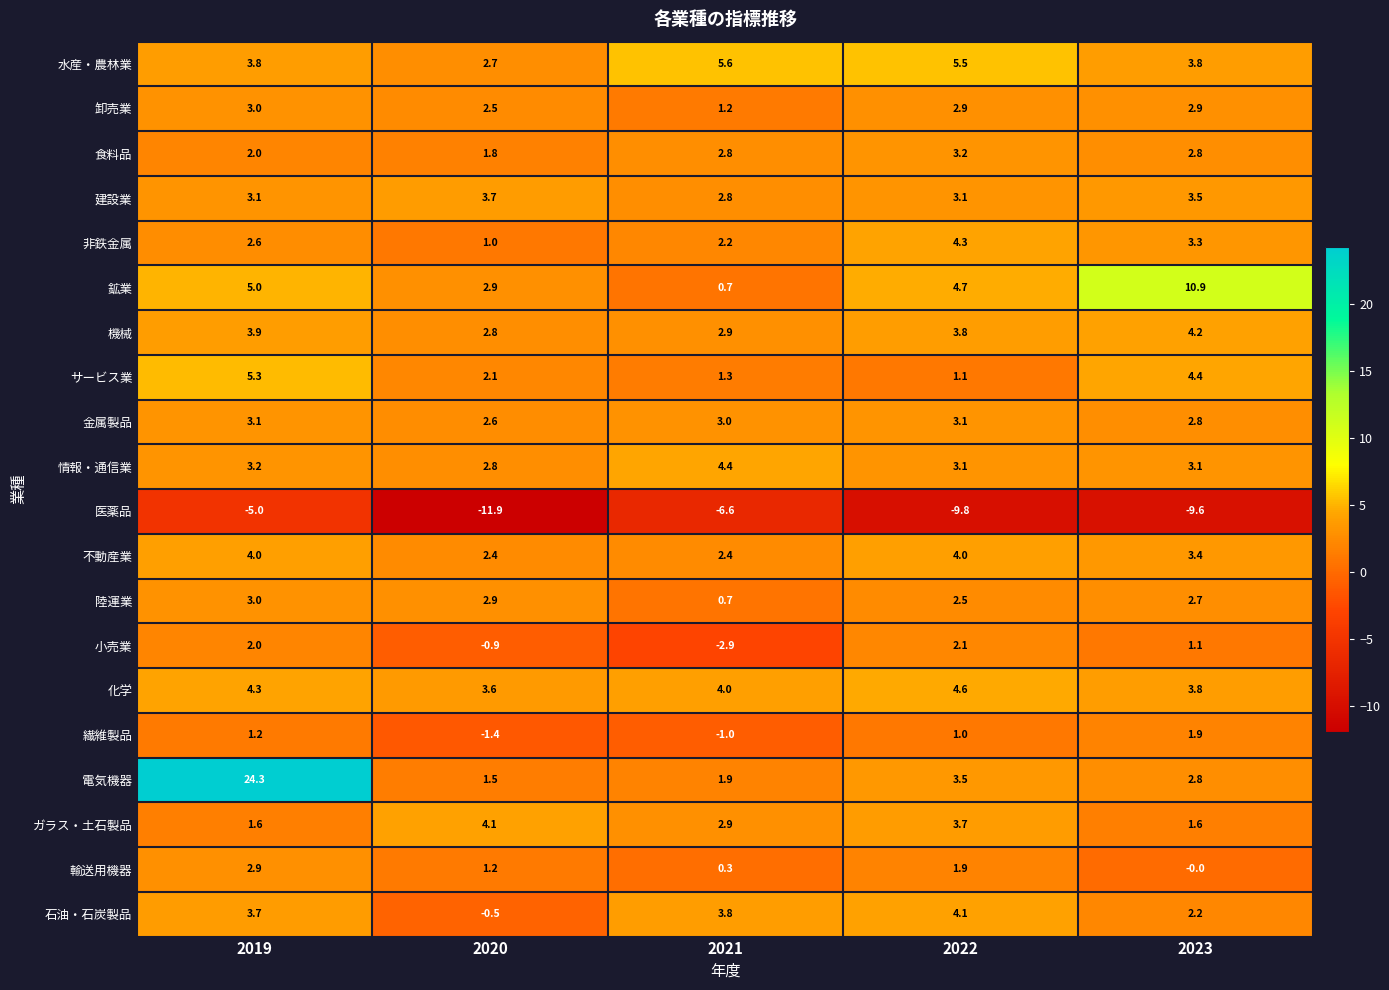

True or false: 輸送用機器 has a value of 1.9 at 2022.

True